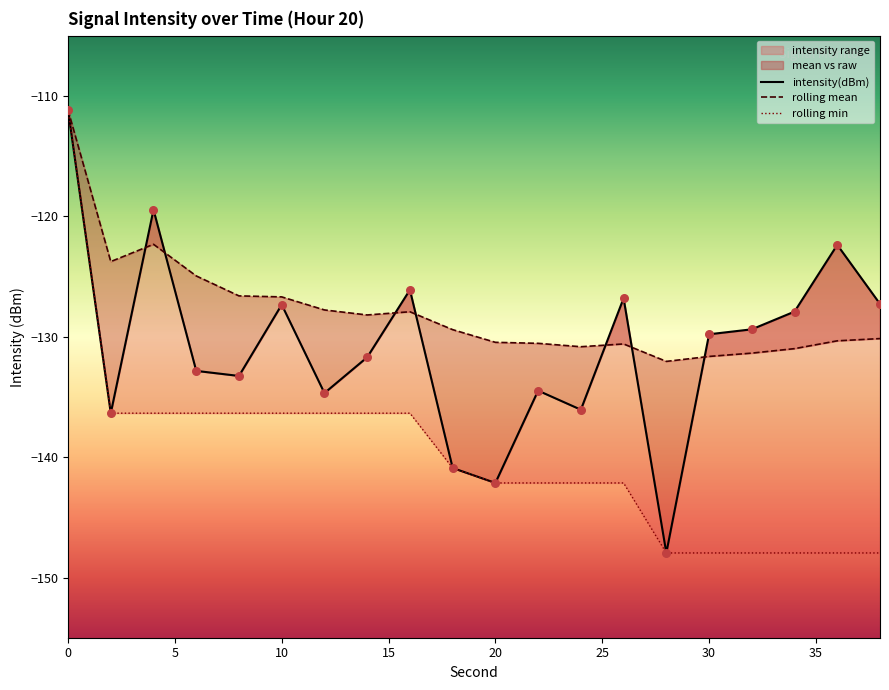

What is the total value across all series at 6?

-394.1